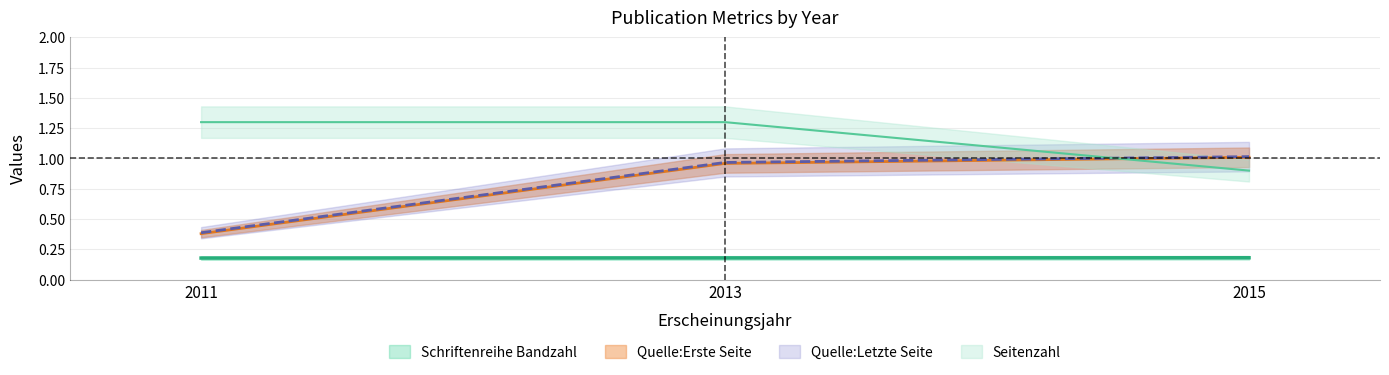

What is the value of the Quelle:Erste Seite point at the 3rd from the left?

1.0